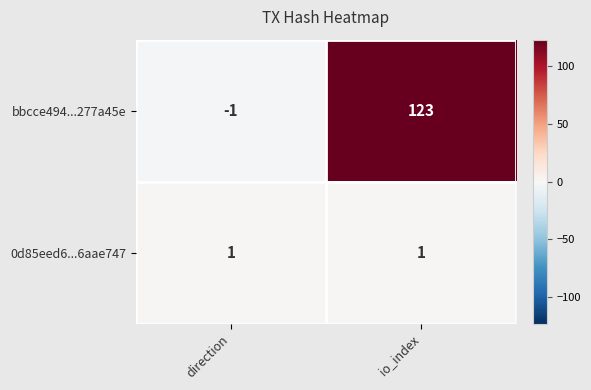

Which series has the largest total across all categories?

bbcce494...277a45e